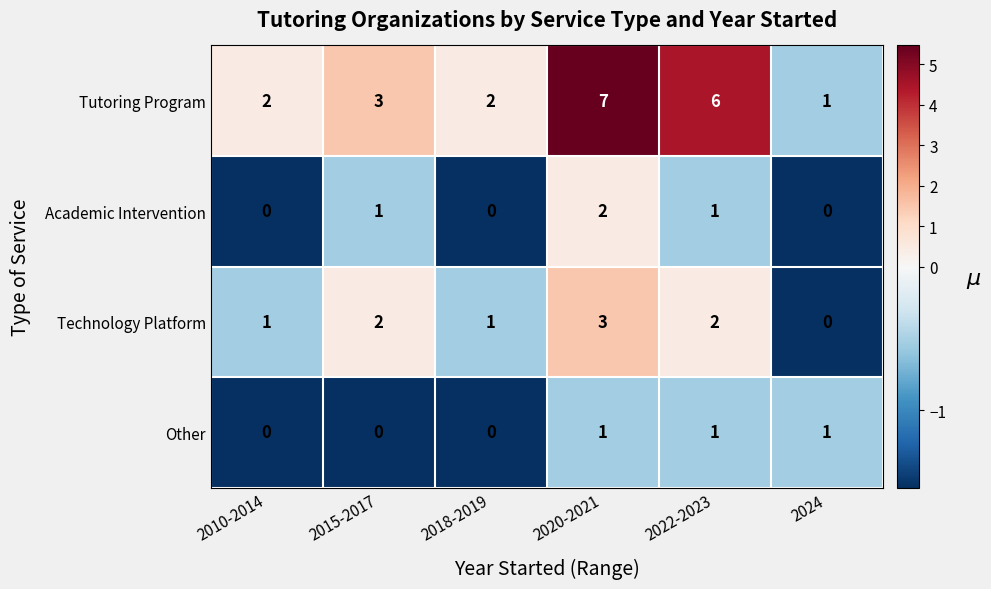

Is it true that Tutoring Program equals 1 at 2018-2019?

False